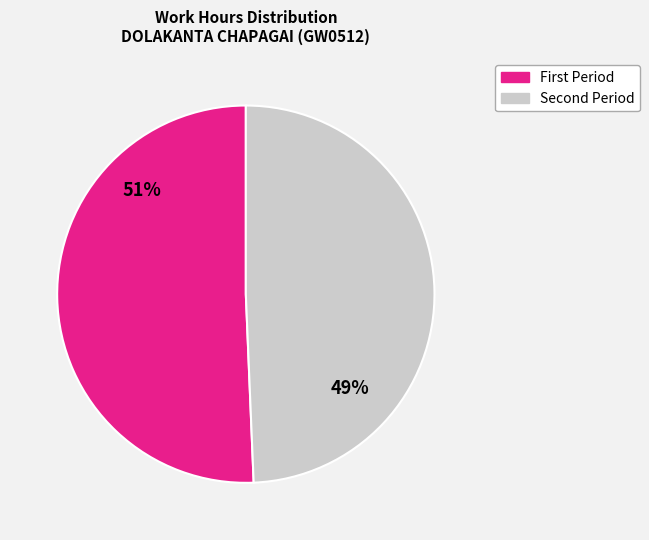

To the nearest percent, what is the average slice percentage?

50%